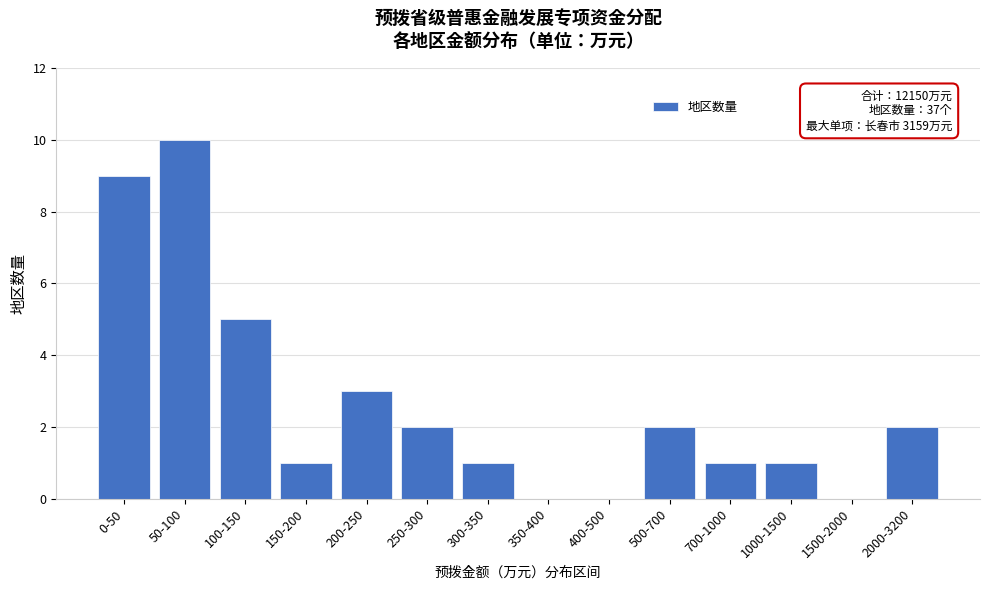

Reading left to right, what are all the values shown in this chart?

0-50=9	50-100=10	100-150=5	150-200=1	200-250=3	250-300=2	300-350=1	350-400=0	400-500=0	500-700=2	700-1000=1	1000-1500=1	1500-2000=0	2000-3200=2